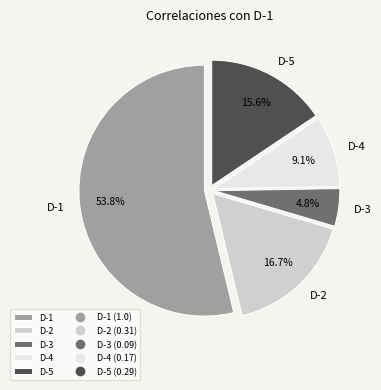

Which slice represents more than half of the pie?

D-1